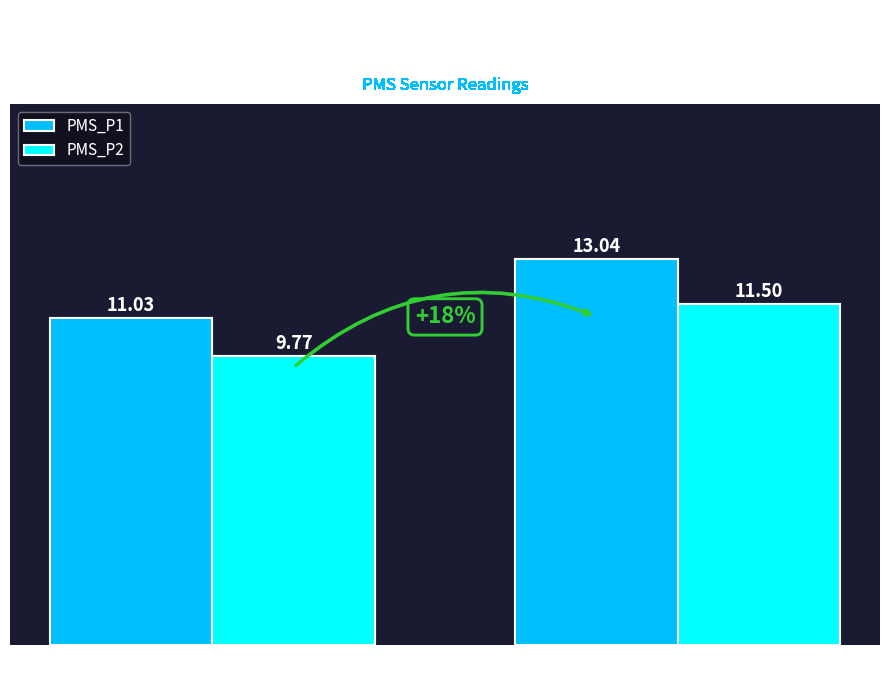

True or false: PMS_P1 has a value of 17.8 at Min Cycle = 27.

False